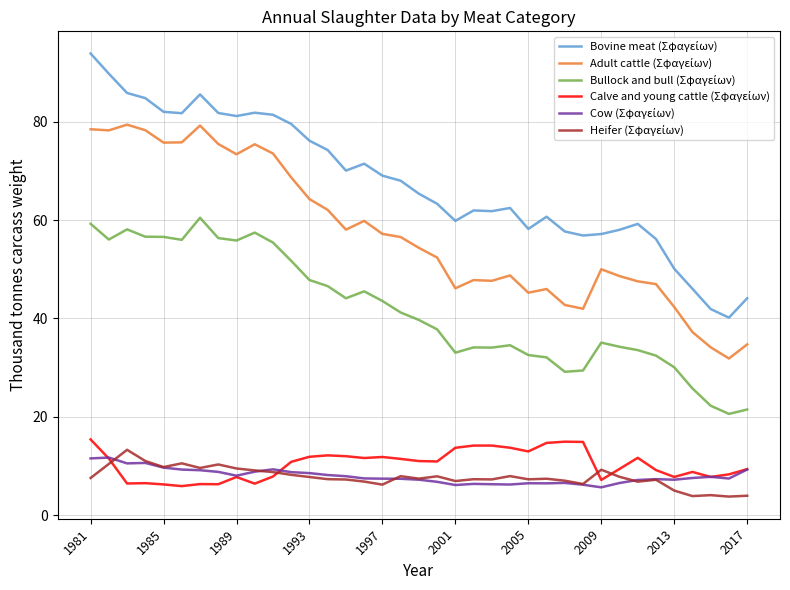

What is the maximum value shown in the chart?

93.9